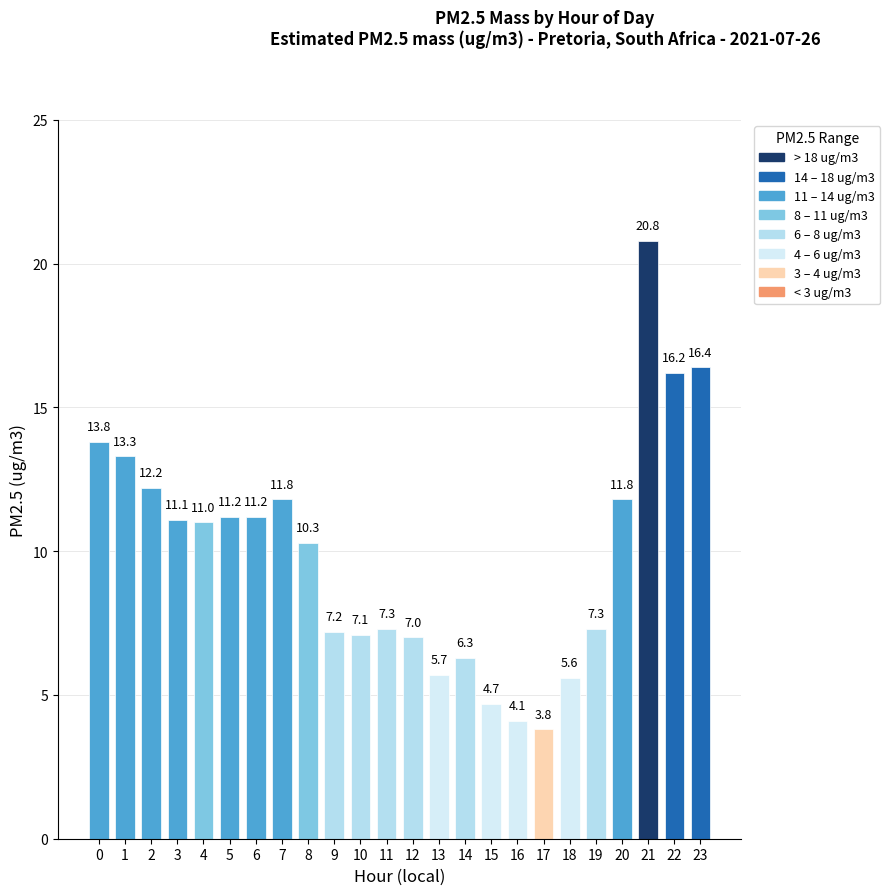

Approximately how many times larger is the value at 16 compared to 12?

0.6